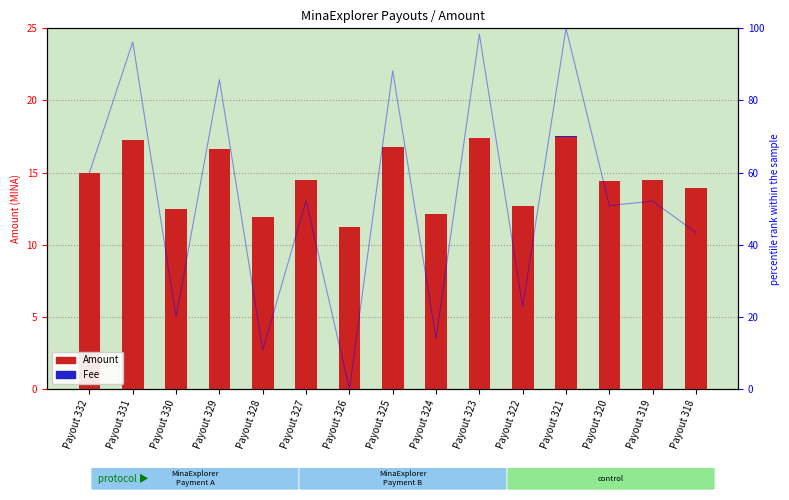

Rank the series at Payout 318 from highest to lowest value.

Amount, Fee